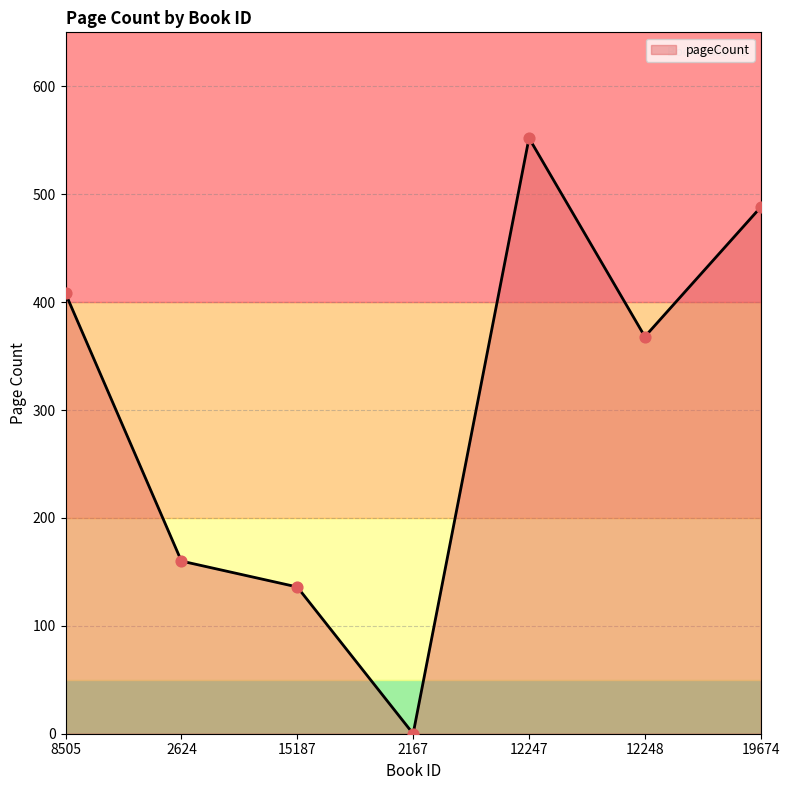

What is the ratio of the value at 15187 to the value at 12248?

0.4